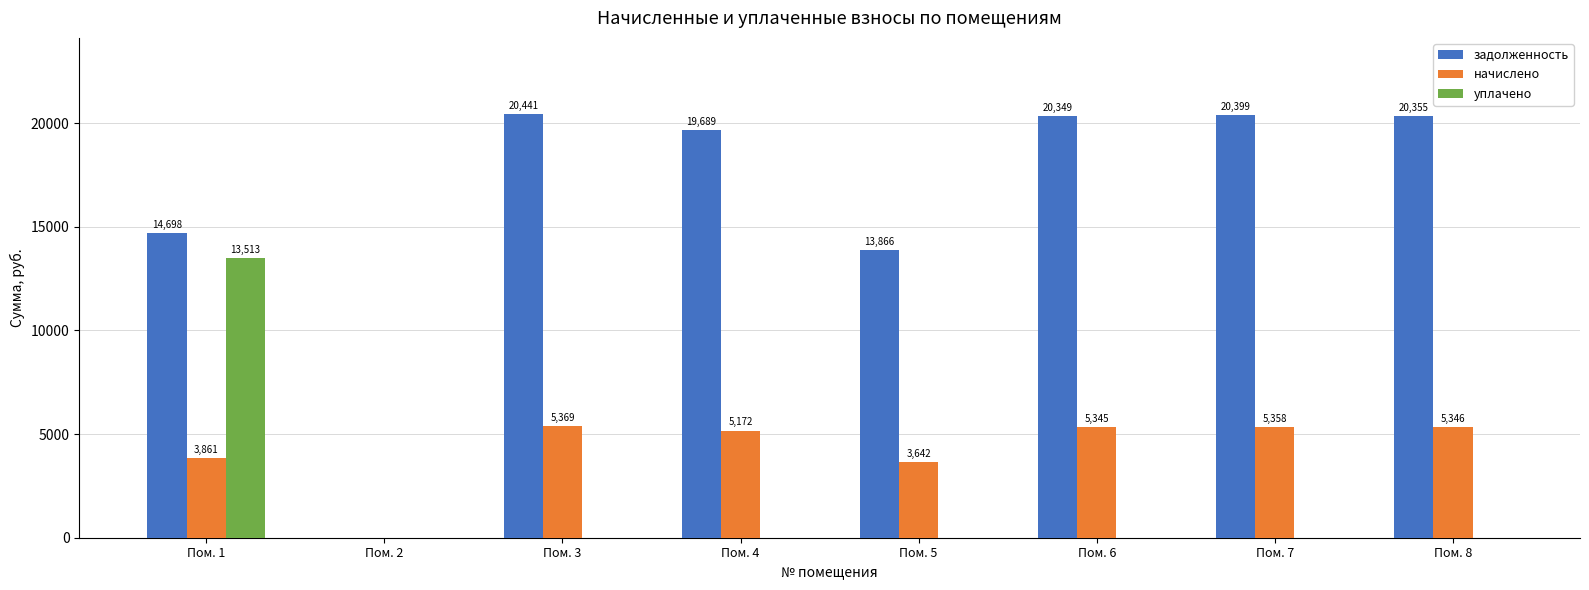

Where does the задолженность series first go above 20349?

Пом. 3